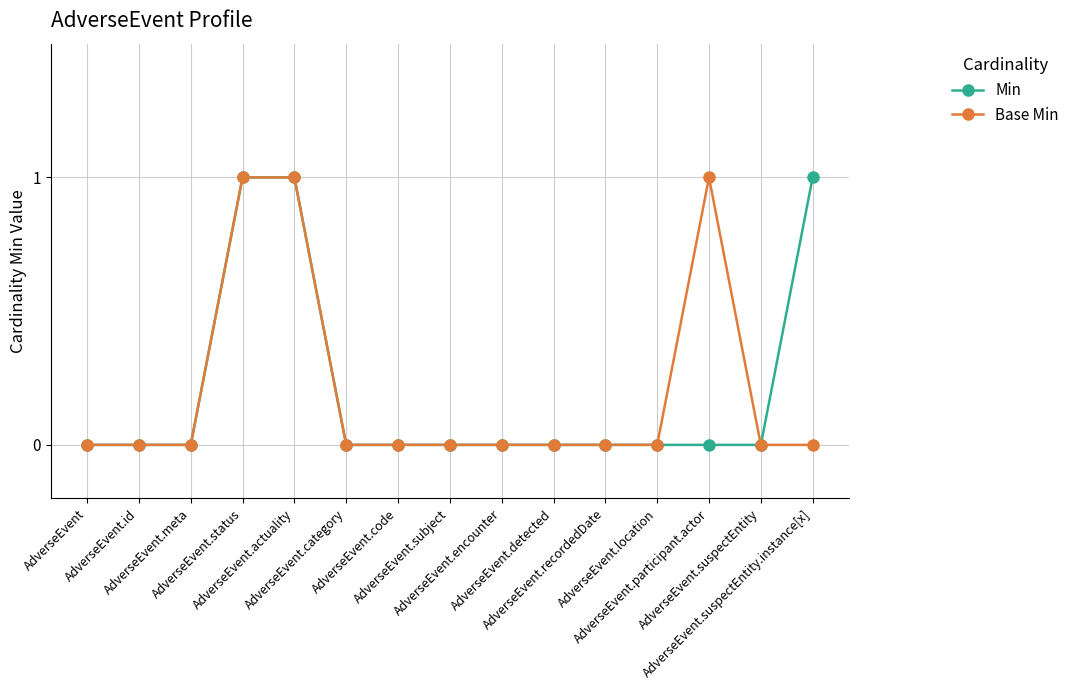

True or false: Base Min has more than 0 interior local peaks.

True